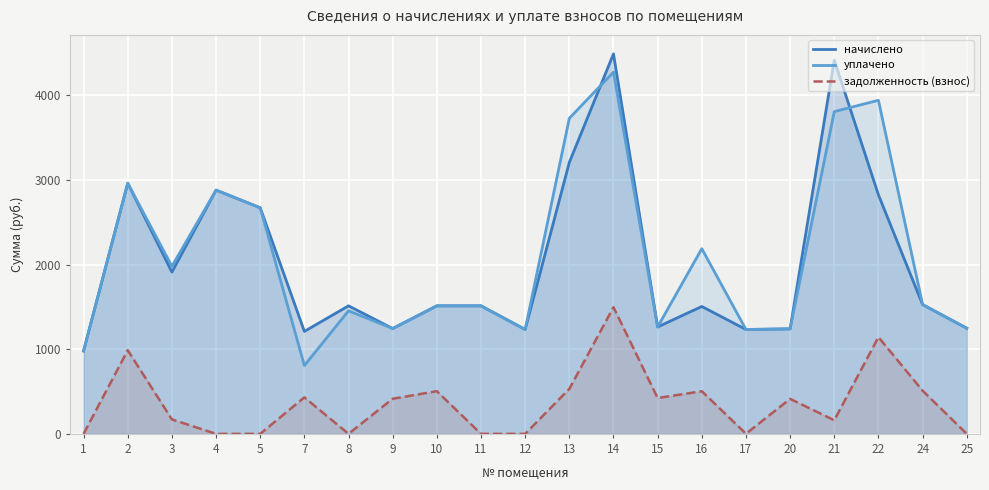

Rank the series at 2 from highest to lowest value.

начислено, уплачено, задолженность (взнос)